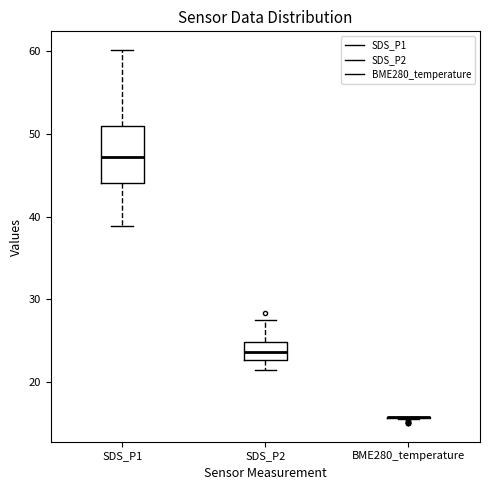

Comparing the boxes themselves (not the whiskers), which one is the tallest?

SDS_P1